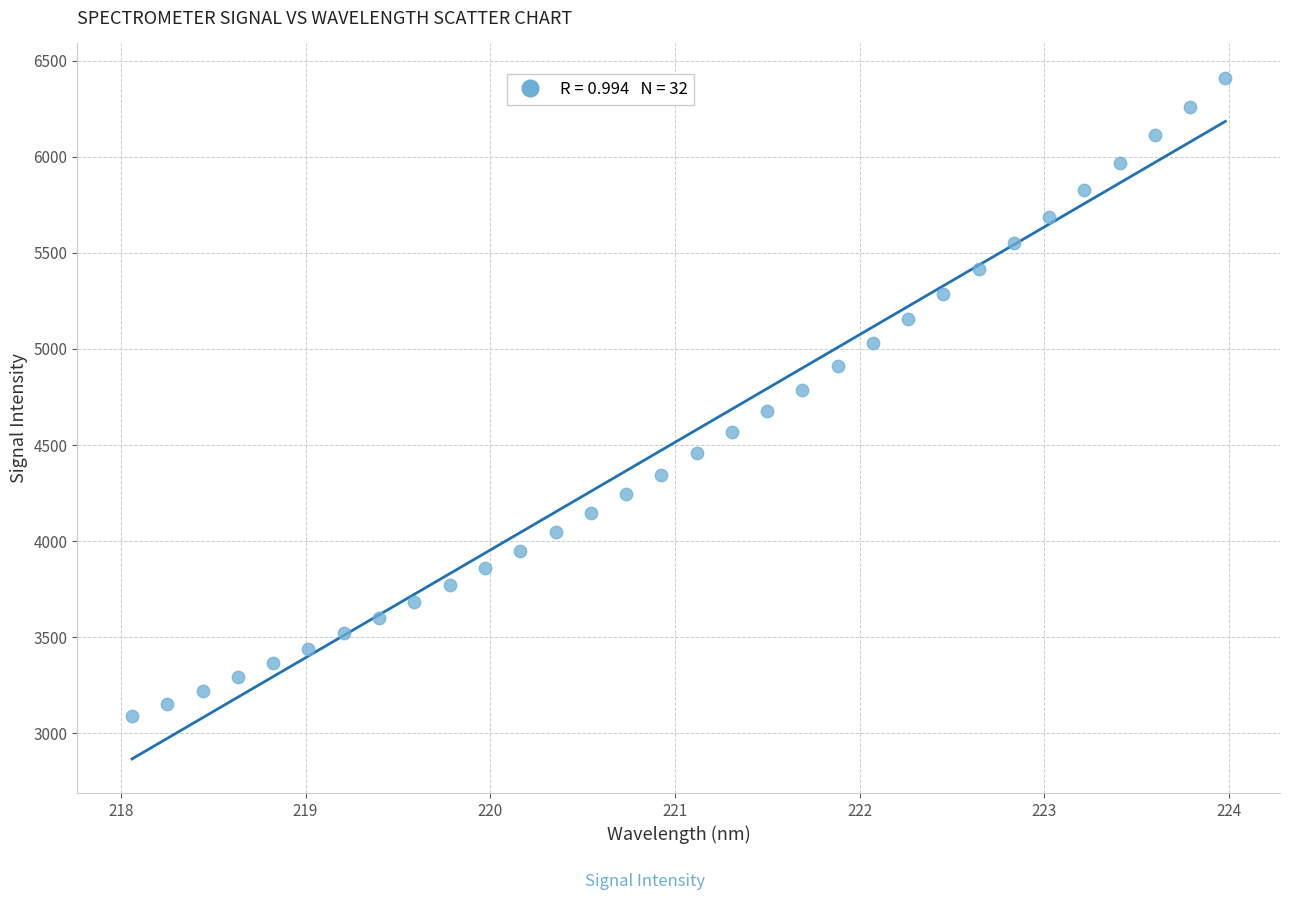

What is the range of Y values (max minus min)?

3325.2